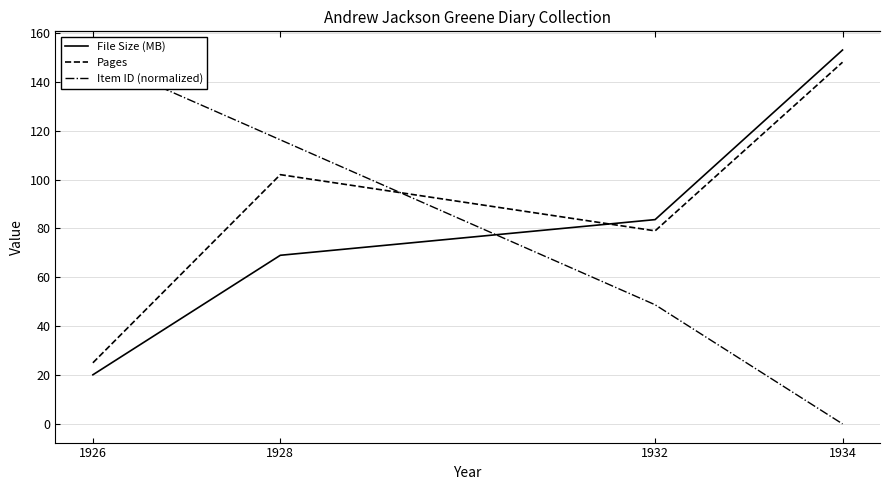

What is the difference between the second highest and minimum values in the File Size (MB) series?

63.5